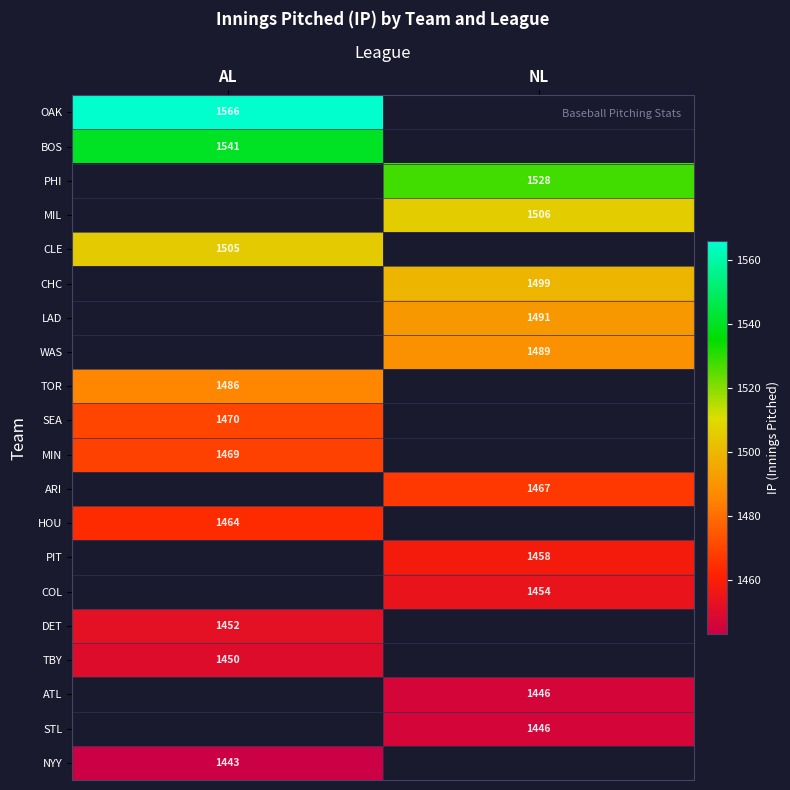

The value of CHC at NL is 1499. True or false?

True